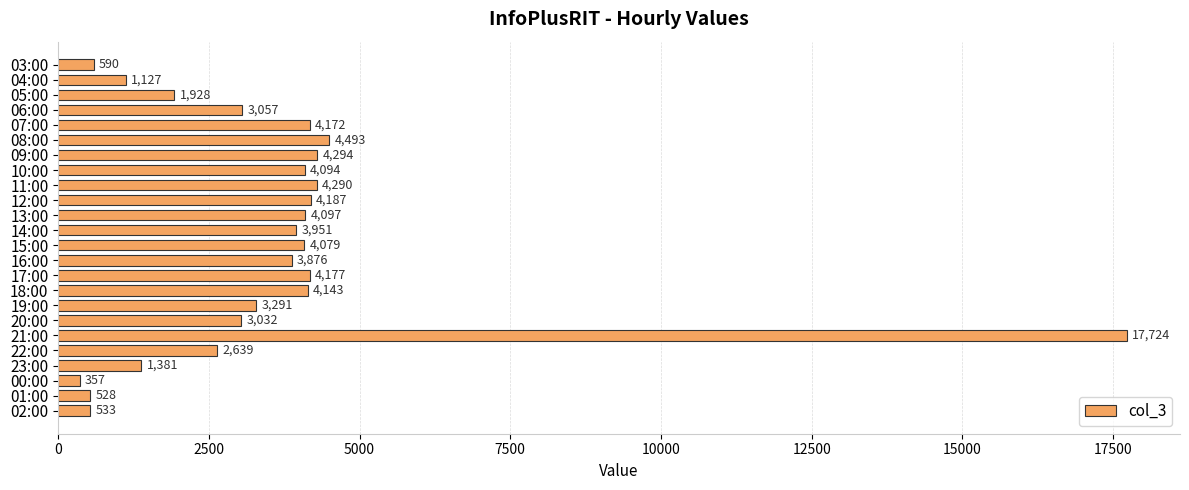

Is it true that the value at 09:00 is 1302?

False